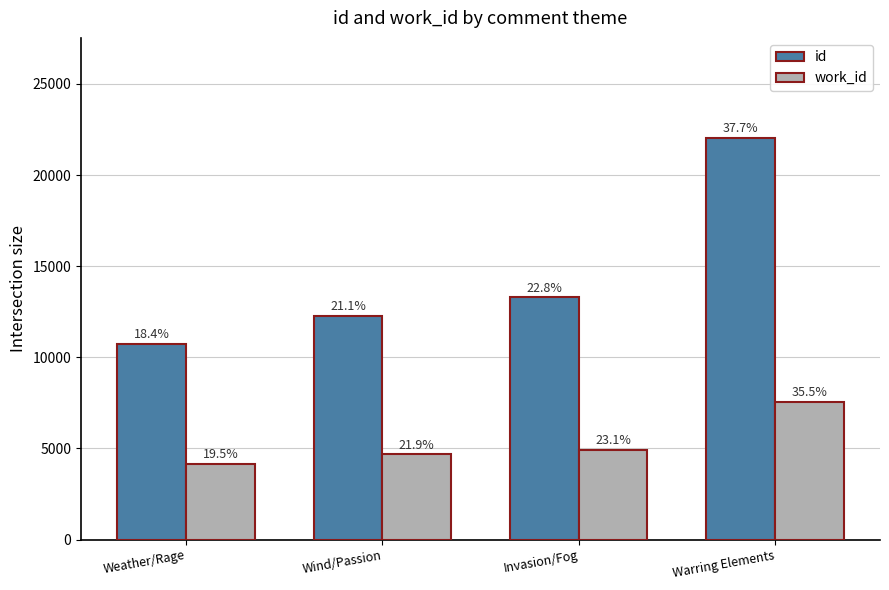

What are all the series names shown in the legend?

id, work_id